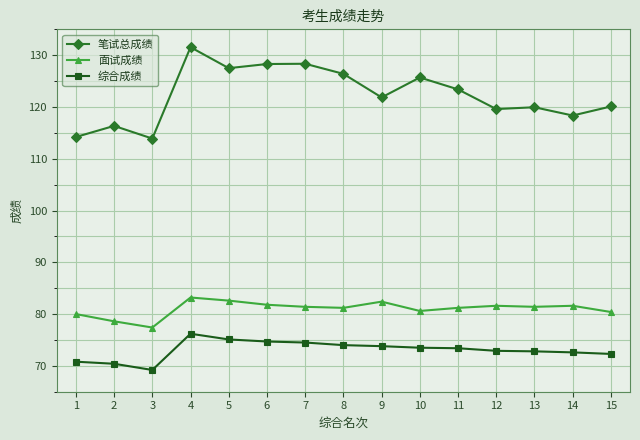

What is the sum of all 笔试总成绩 values?

1835.5